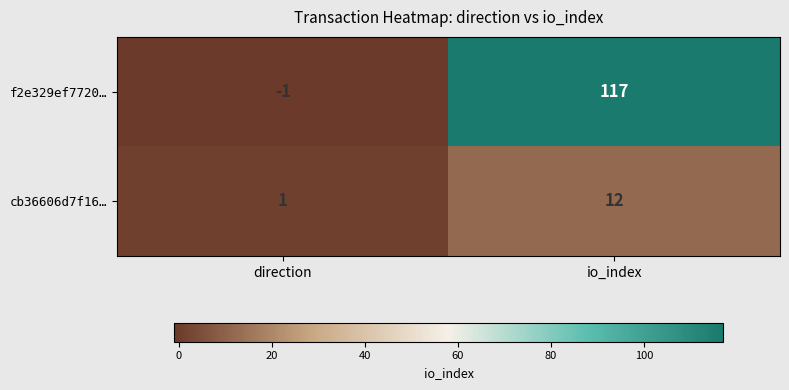

List the series in order of their overall mean, lowest first.

cb36606d7f16…, f2e329ef7720…